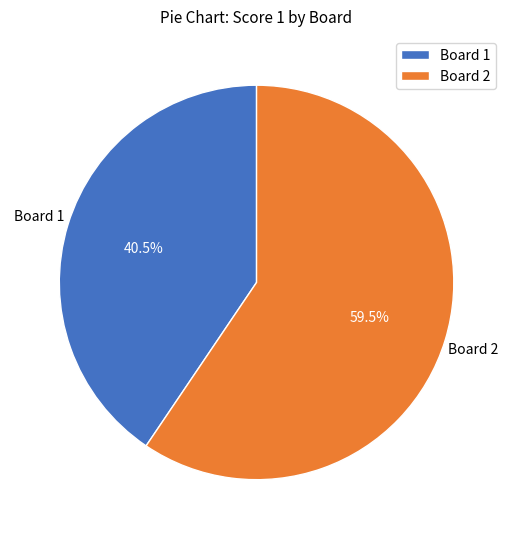

Is there any slice that represents more than half of the pie?

Yes